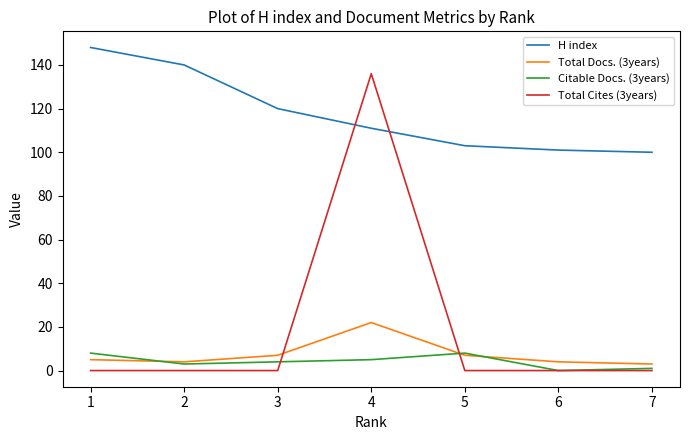

Which series changed the most between 3 and 7?

H index